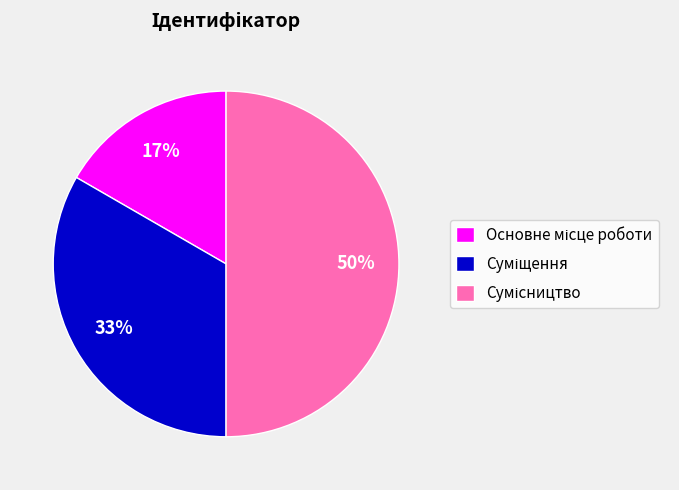

To the nearest percent, what is the average slice percentage?

33%